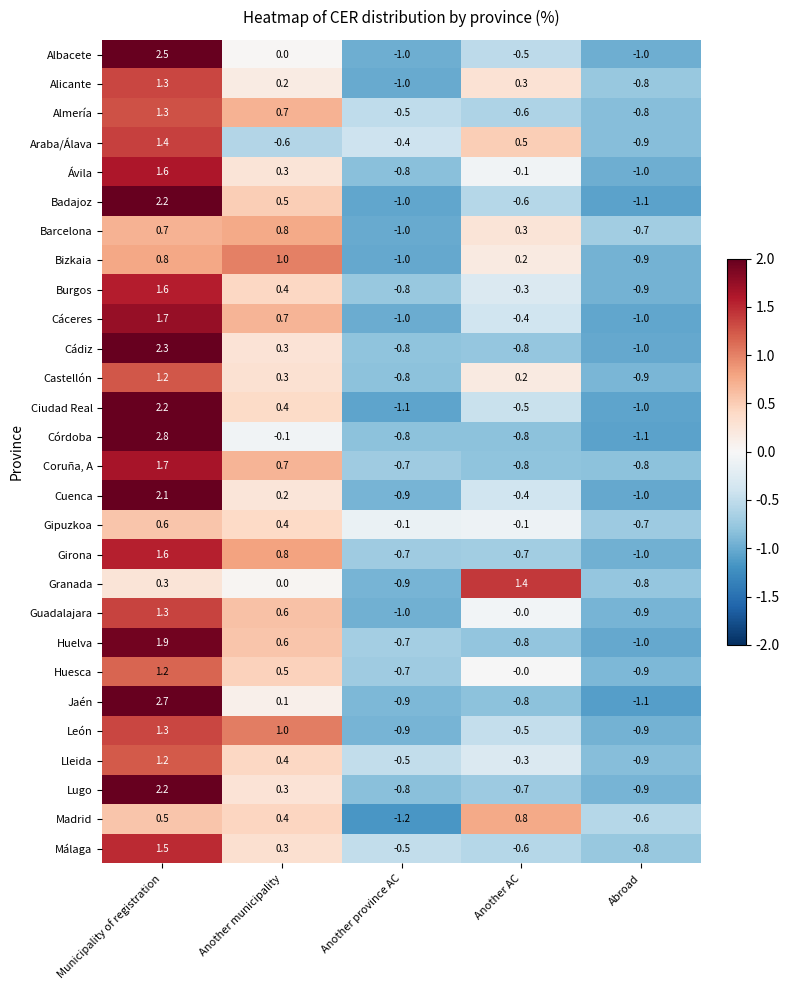

What is the total value across all series at Another province AC?

-22.5